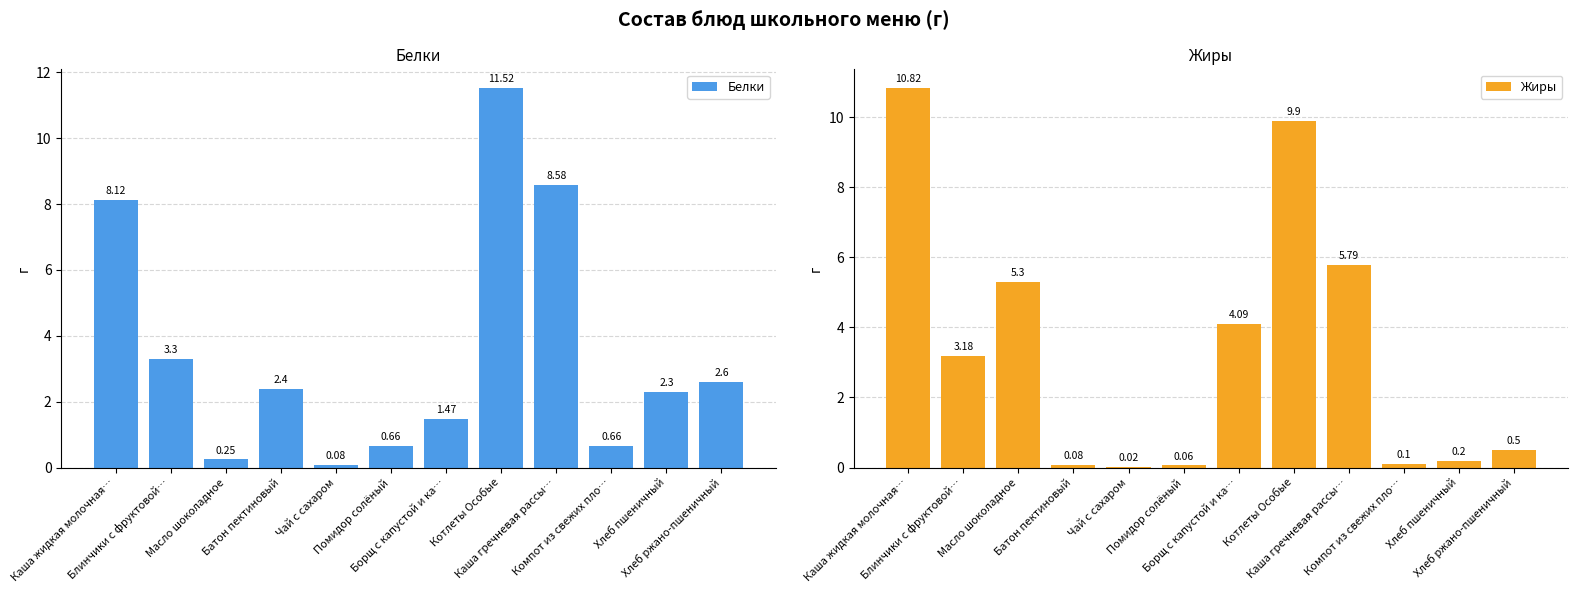

What is the value of the Жиры bar at the 6th from the left?

0.1